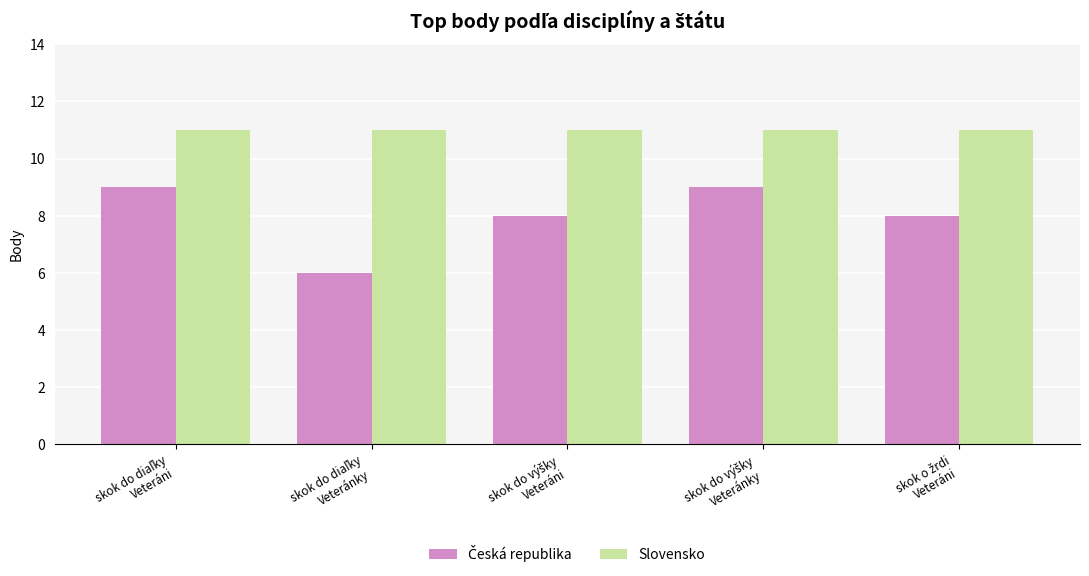

How many bars are there in total?

10